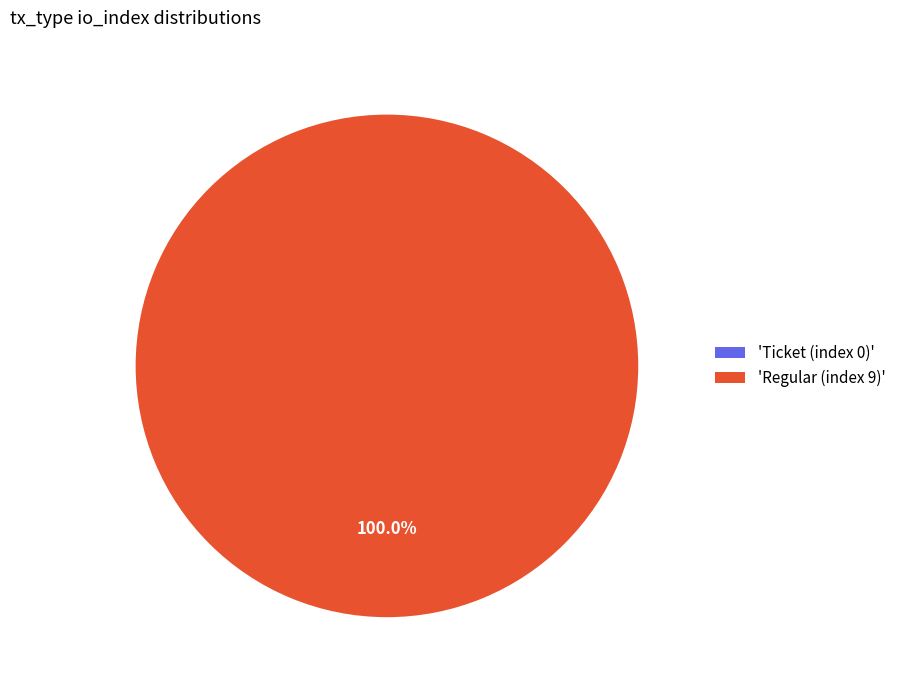

Is it true that Regular (index 9) is 99% of the pie?

False